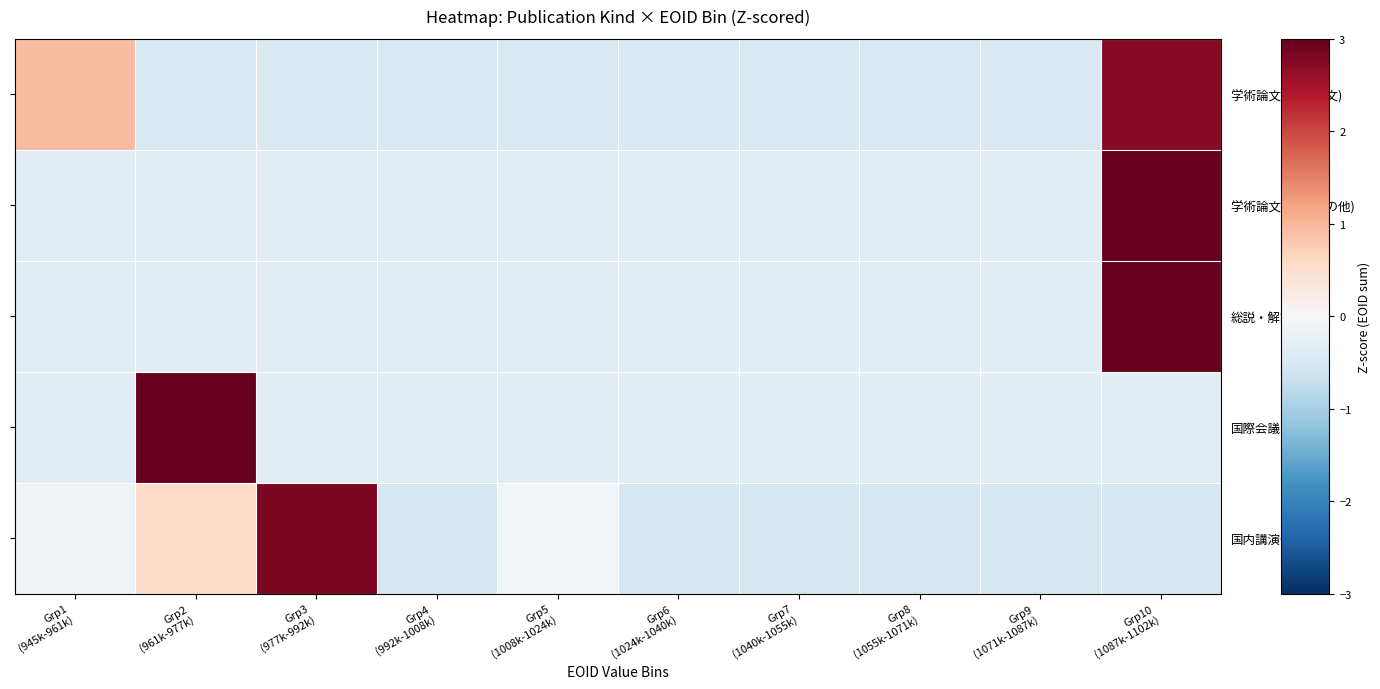

Reading left to right, what are all the values shown in this chart?

学術論文 (審査論文): Grp1
(945k-961k)=0.9	Grp2
(961k-977k)=-0.5	Grp3
(977k-992k)=-0.5	Grp4
(992k-1008k)=-0.5	Grp5
(1008k-1024k)=-0.5	Grp6
(1024k-1040k)=-0.5	Grp7
(1040k-1055k)=-0.5	Grp8
(1055k-1071k)=-0.5	Grp9
(1071k-1087k)=-0.5	Grp10
(1087k-1102k)=2.7
学術論文 (紀要その他): Grp1
(945k-961k)=-0.3	Grp2
(961k-977k)=-0.3	Grp3
(977k-992k)=-0.3	Grp4
(992k-1008k)=-0.3	Grp5
(1008k-1024k)=-0.3	Grp6
(1024k-1040k)=-0.3	Grp7
(1040k-1055k)=-0.3	Grp8
(1055k-1071k)=-0.3	Grp9
(1071k-1087k)=-0.3	Grp10
(1087k-1102k)=3.0
総説・解説: Grp1
(945k-961k)=-0.3	Grp2
(961k-977k)=-0.3	Grp3
(977k-992k)=-0.3	Grp4
(992k-1008k)=-0.3	Grp5
(1008k-1024k)=-0.3	Grp6
(1024k-1040k)=-0.3	Grp7
(1040k-1055k)=-0.3	Grp8
(1055k-1071k)=-0.3	Grp9
(1071k-1087k)=-0.3	Grp10
(1087k-1102k)=3.0
国際会議: Grp1
(945k-961k)=-0.3	Grp2
(961k-977k)=3.0	Grp3
(977k-992k)=-0.3	Grp4
(992k-1008k)=-0.3	Grp5
(1008k-1024k)=-0.3	Grp6
(1024k-1040k)=-0.3	Grp7
(1040k-1055k)=-0.3	Grp8
(1055k-1071k)=-0.3	Grp9
(1071k-1087k)=-0.3	Grp10
(1087k-1102k)=-0.3
国内講演発表: Grp1
(945k-961k)=-0.1	Grp2
(961k-977k)=0.6	Grp3
(977k-992k)=2.8	Grp4
(992k-1008k)=-0.5	Grp5
(1008k-1024k)=-0.1	Grp6
(1024k-1040k)=-0.5	Grp7
(1040k-1055k)=-0.5	Grp8
(1055k-1071k)=-0.5	Grp9
(1071k-1087k)=-0.5	Grp10
(1087k-1102k)=-0.5